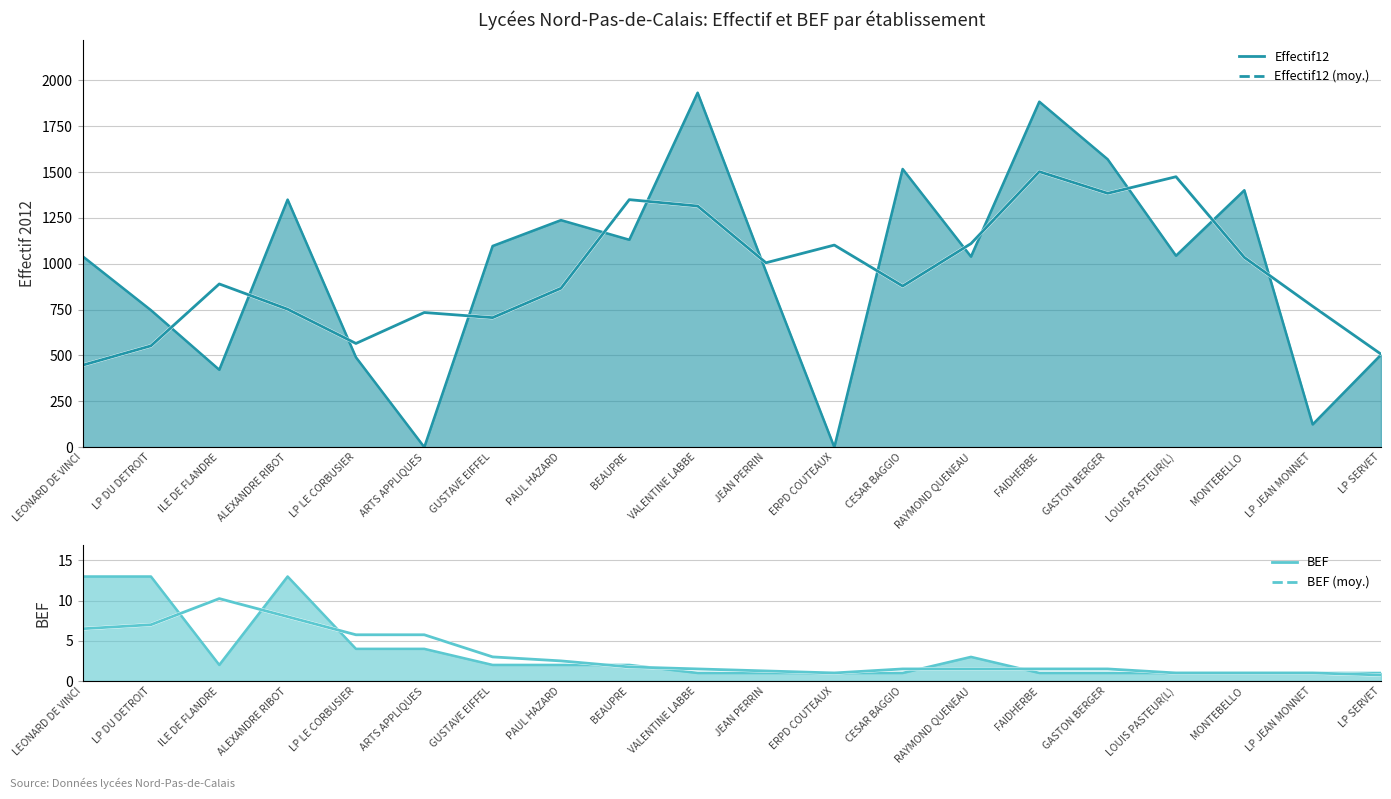

What is the difference between the maximum and second lowest values in the Effectif12 (moy.) series?

995.2